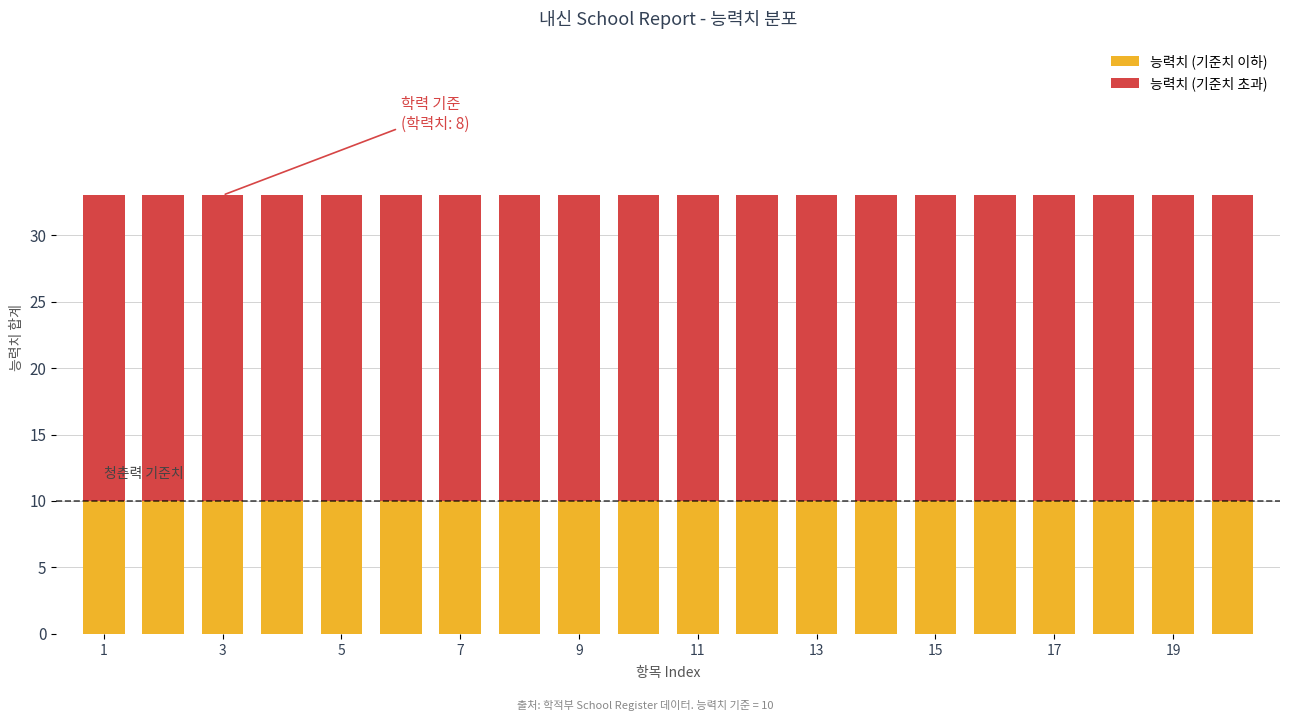

What is the maximum value for 능력치 (기준치 이하)?

10